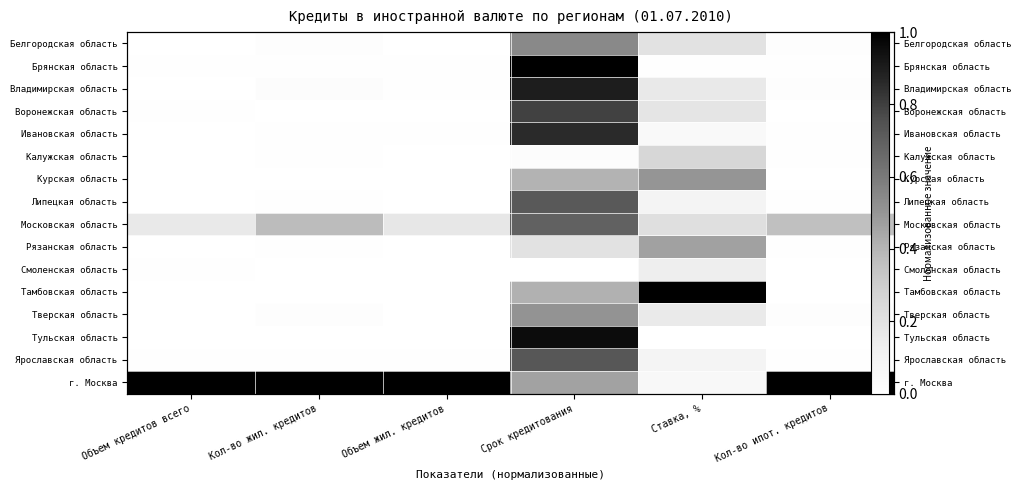

Rank the series at Кол-во ипот. кредитов from lowest to highest value.

Воронежская область, Курская область, Смоленская область, Тамбовская область, Тульская область, Ивановская область, Липецкая область, Брянская область, Калужская область, Рязанская область, Ярославская область, Белгородская область, Тверская область, Владимирская область, Московская область, г. Москва